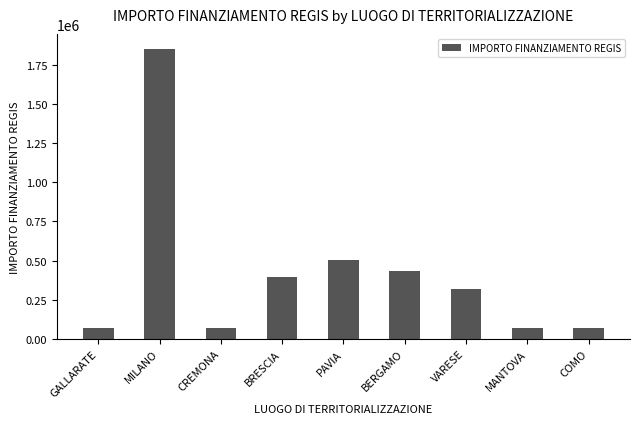

The chart shows a value of 230784.0 at BRESCIA. True or false?

False